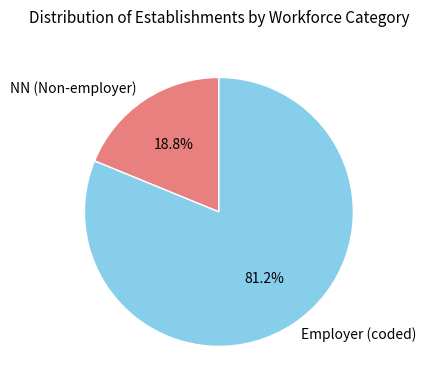

Rank the categories by value from highest to lowest.

Employer (coded), NN (Non-employer)